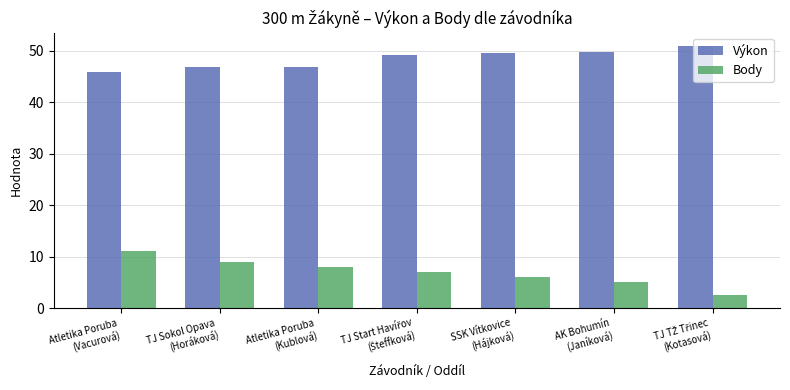

What are all the series names shown in the legend?

Výkon, Body